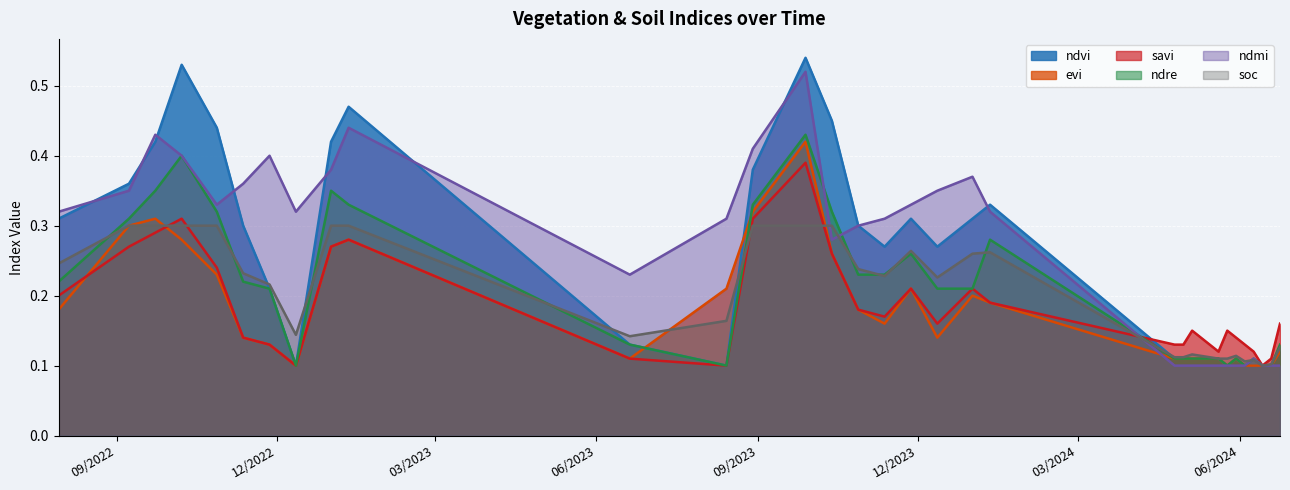

In savi, how many points are lower than both neighbors (excluding endpoints)?

6